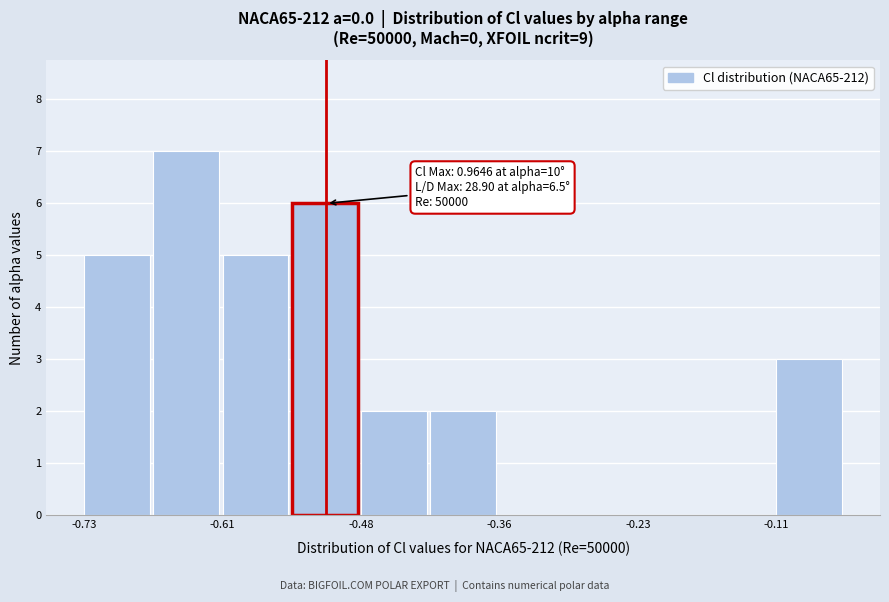

Read against the x-axis, roughly where is the centre of the tallest bar?

-0.64